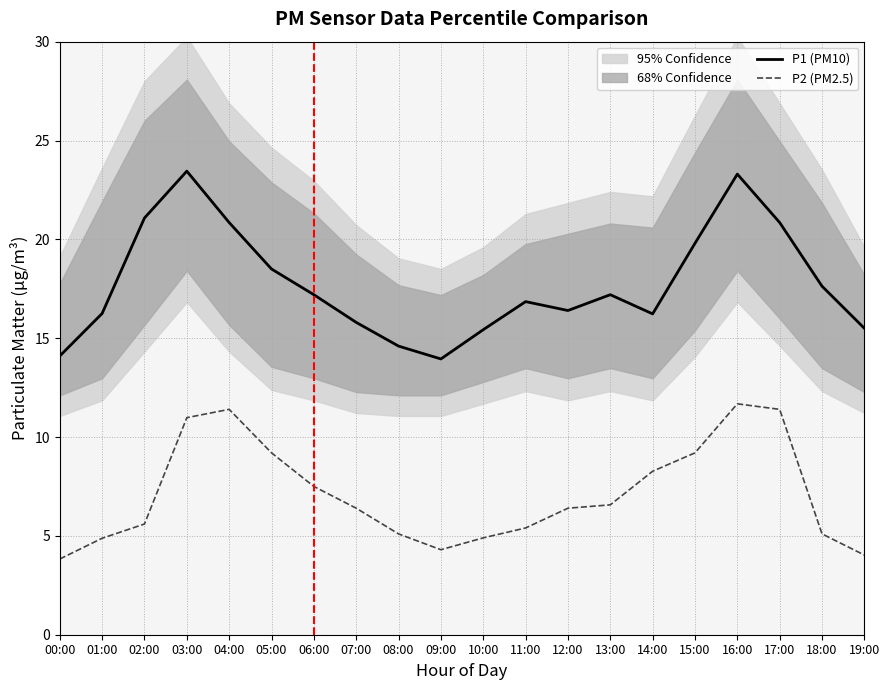

What is the difference between the maximum and minimum values in the P2 (PM2.5) series?

7.8